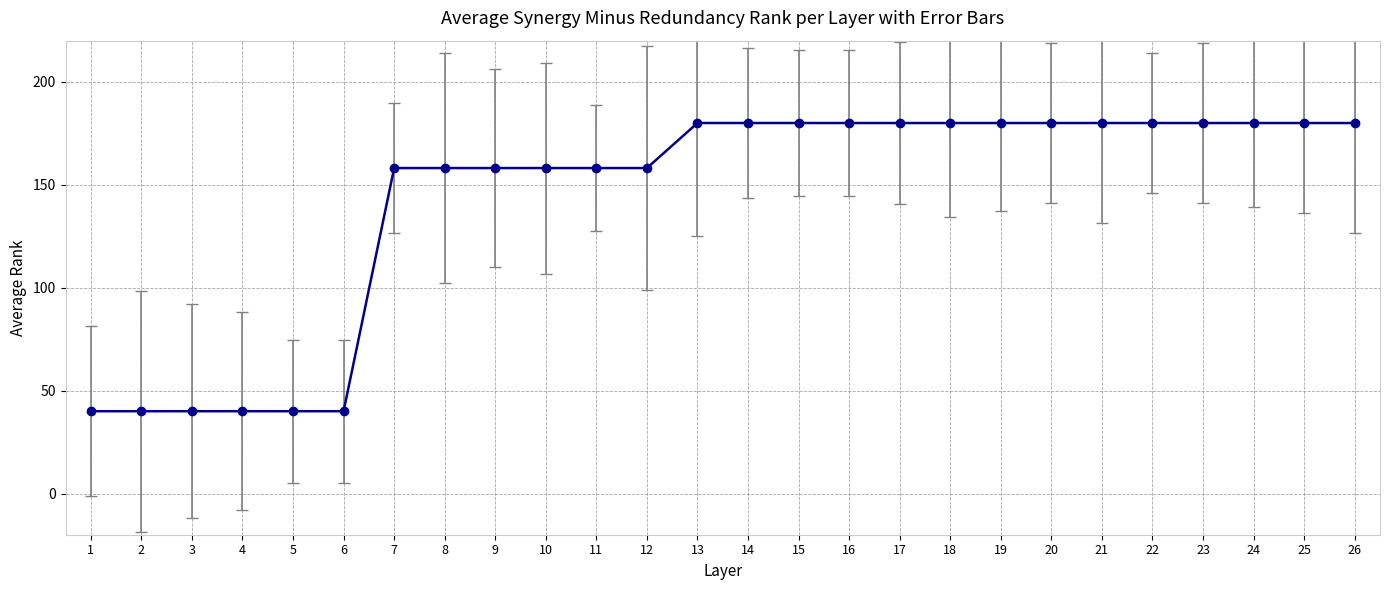

True or false: the data shows 266.5 at 22.

False